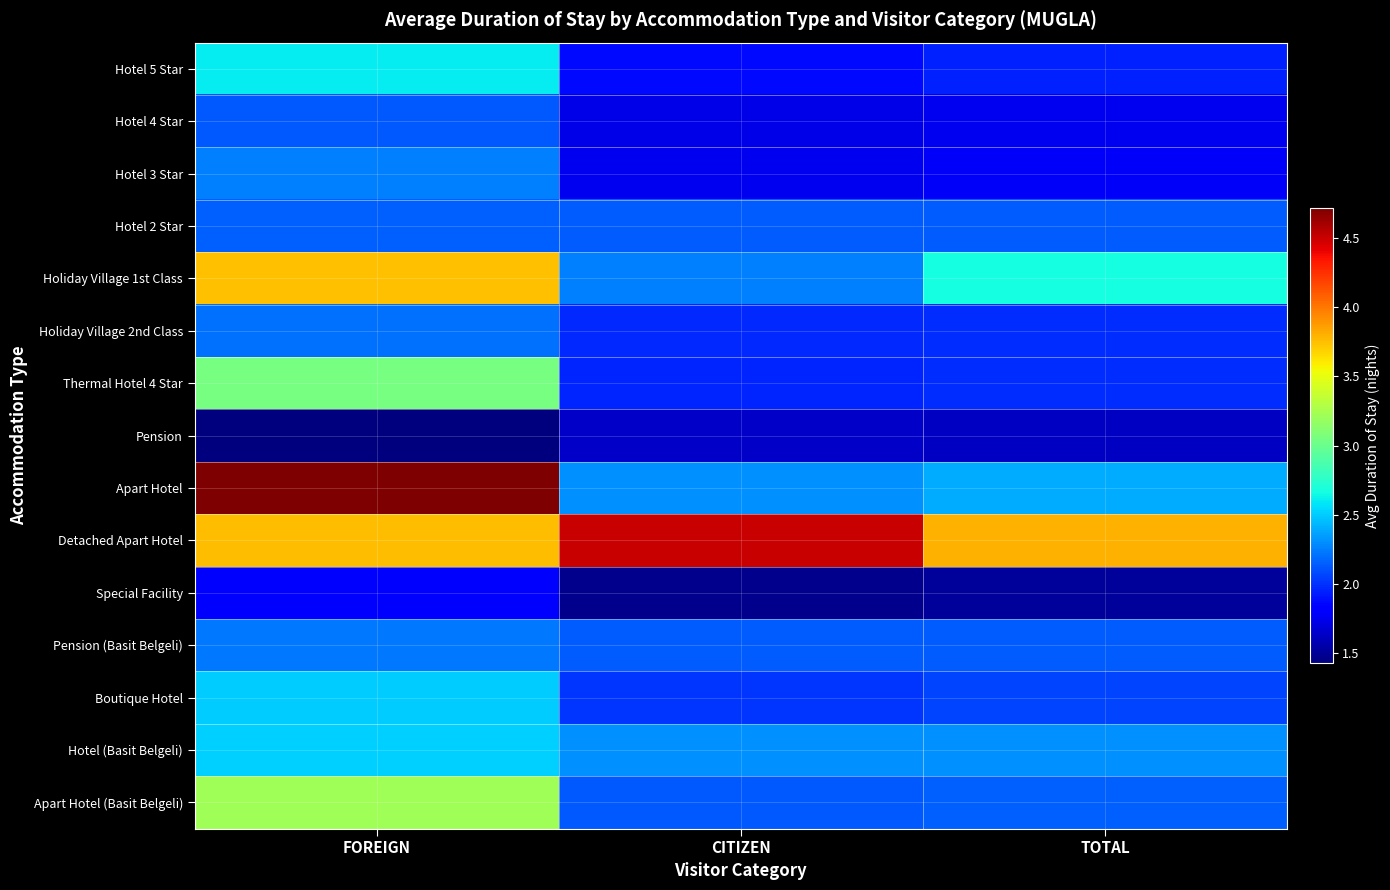

Between FOREIGN and TOTAL, which is larger?

FOREIGN